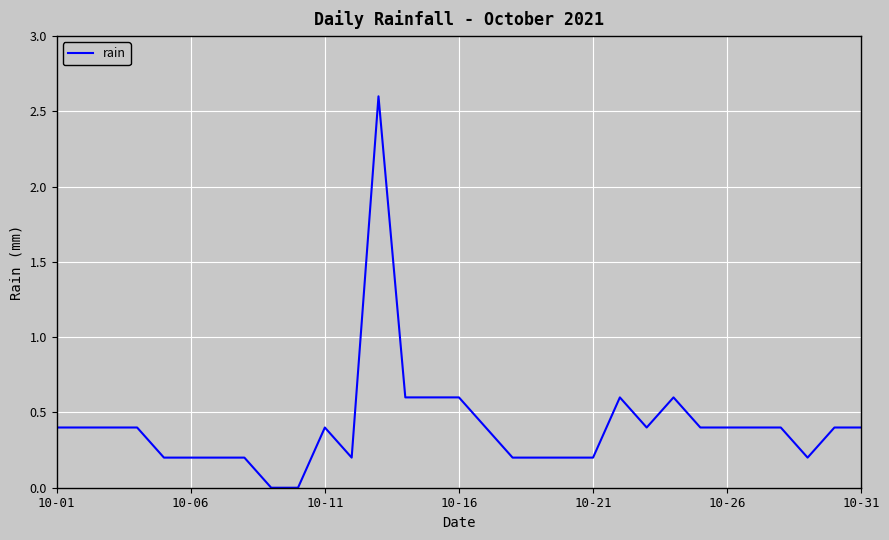

What is the greatest value displayed?

2.6